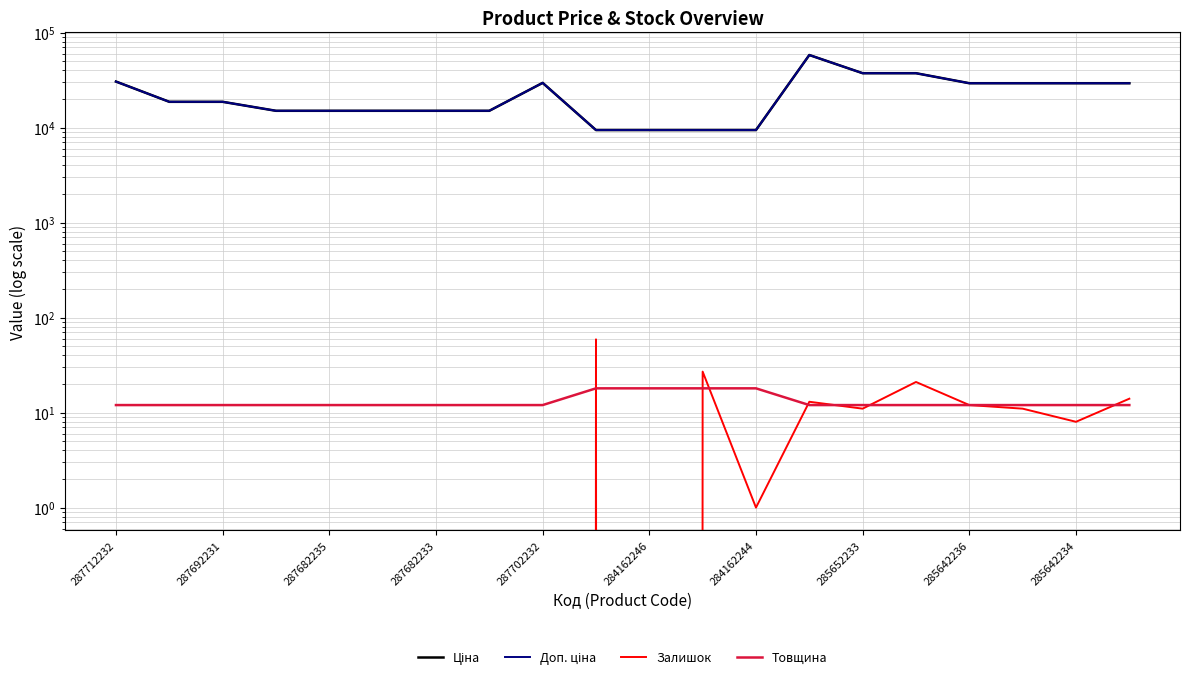

How many data points does each series have?

20